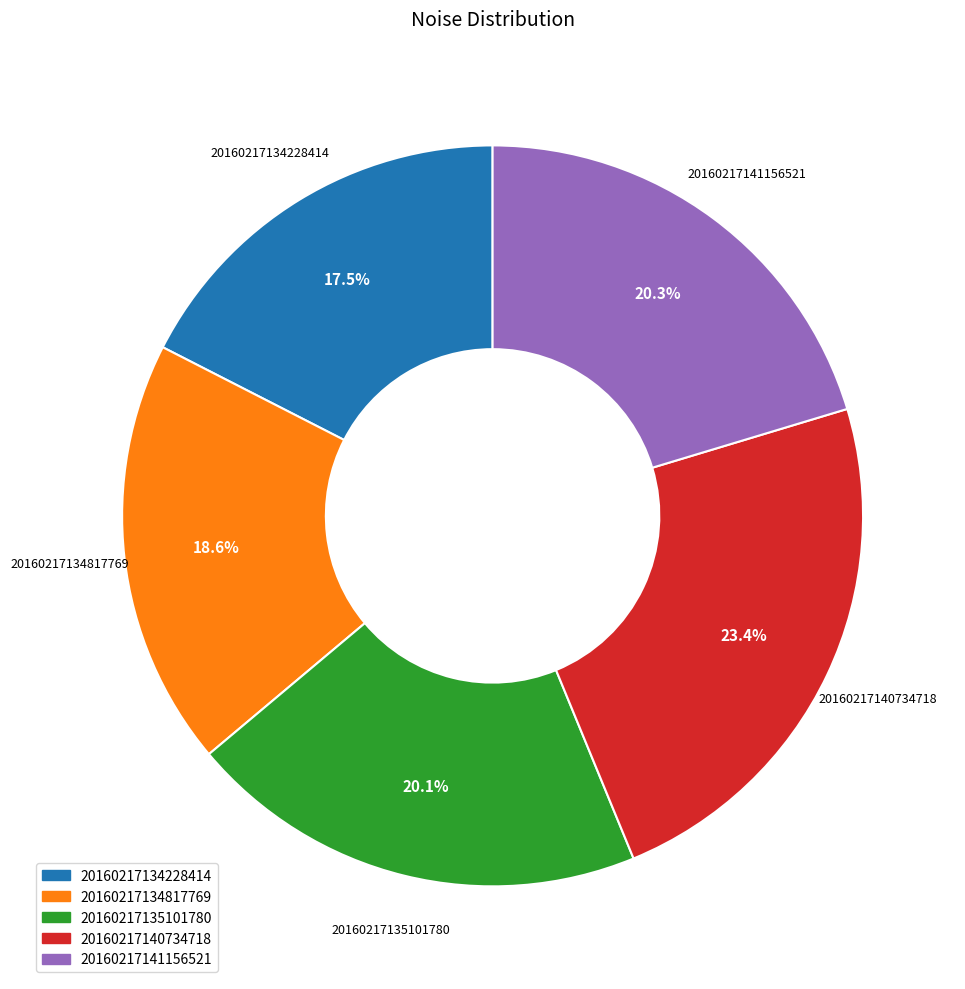

Is there a majority slice in this chart?

No